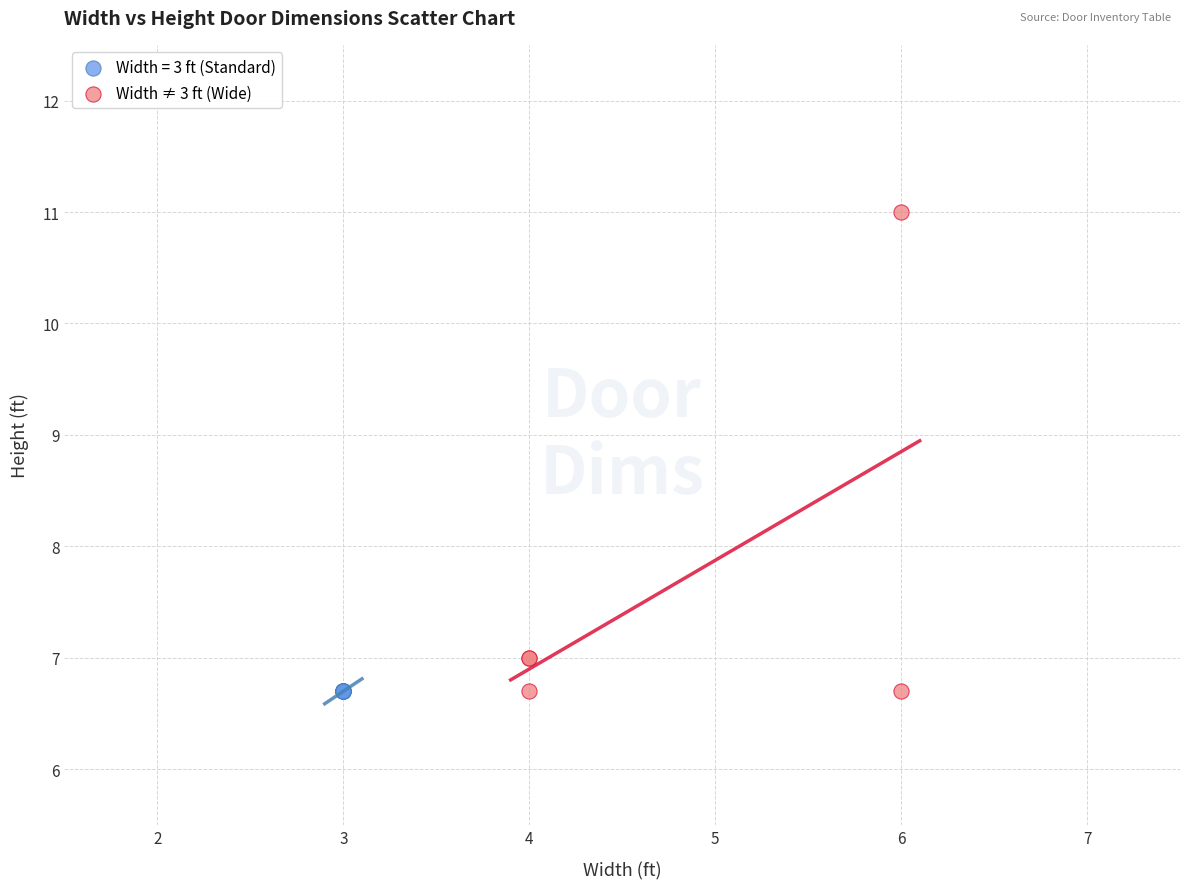

Which series contains the highest Y value?

Width ≠ 3 ft (Wide)